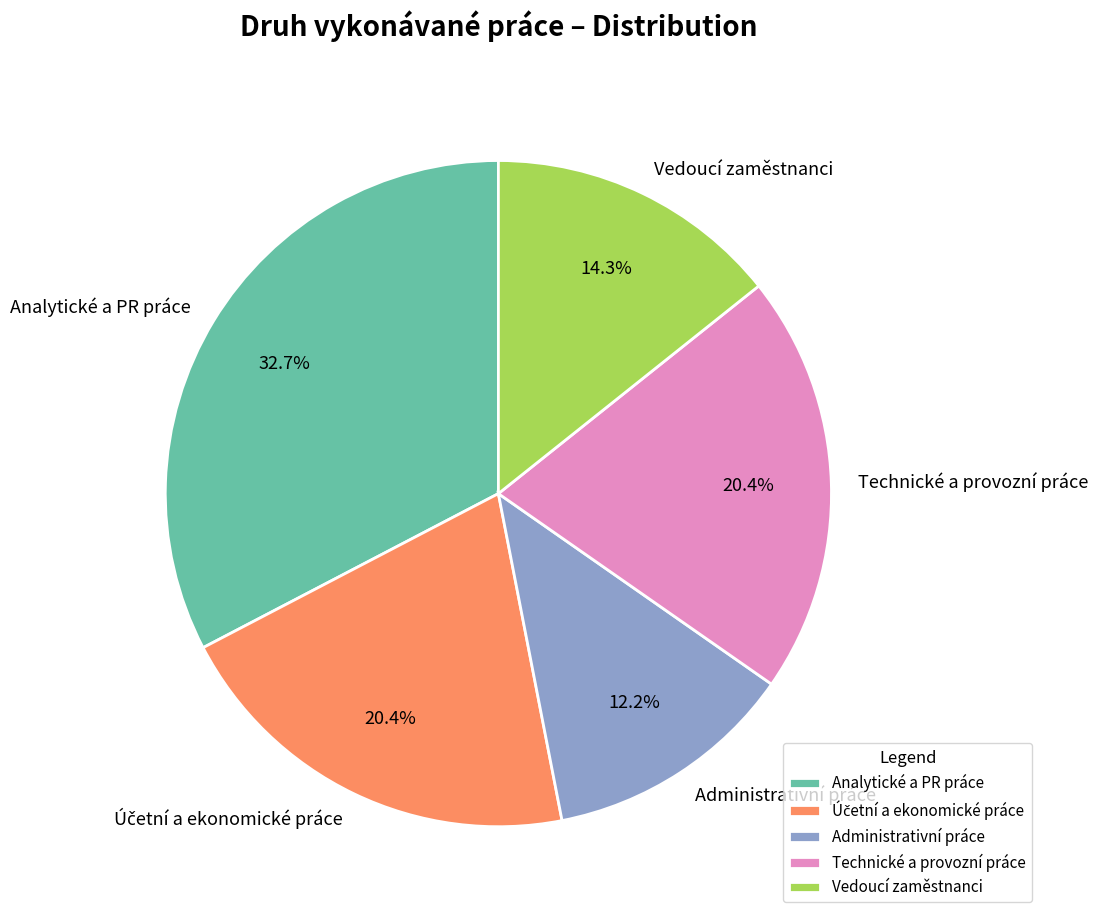

Combined, do Administrativní práce and Analytické a PR práce account for over 50%?

No